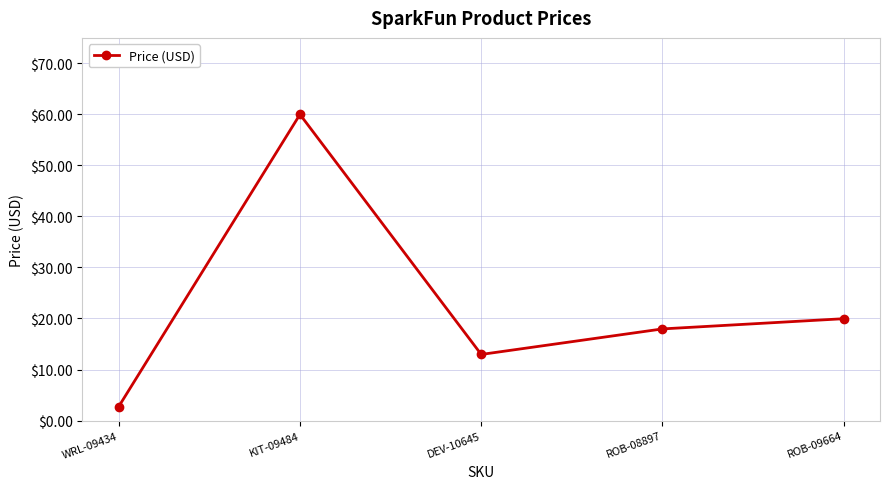

At which category does the chart reach its minimum across all series?

WRL-09434